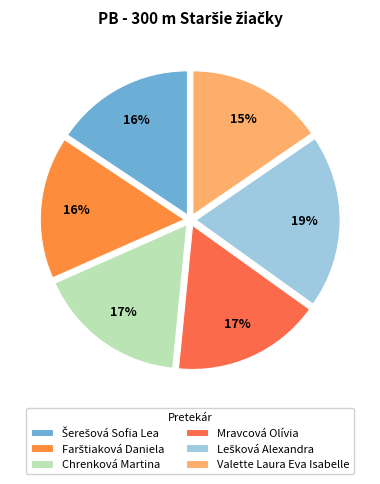

Which slice is the smallest?

Valette Laura Eva Isabelle